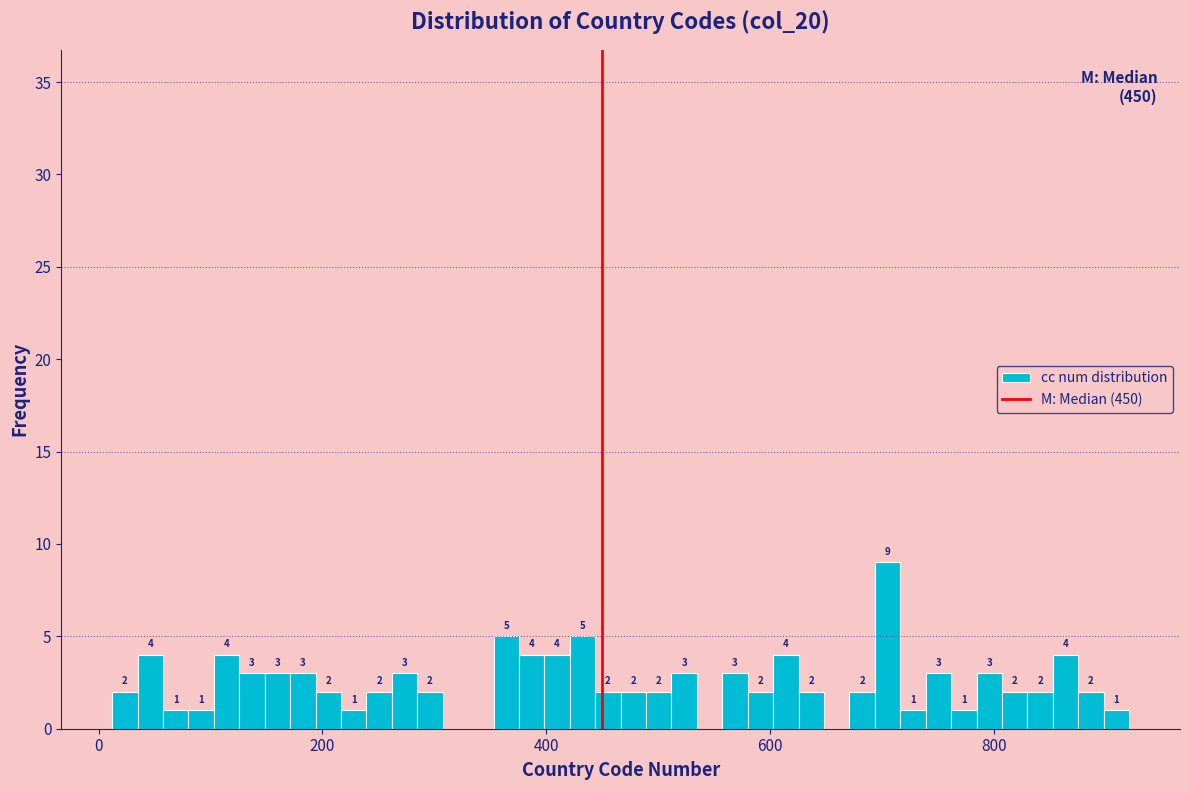

Read against the x-axis, roughly where is the centre of the tallest bar?

700